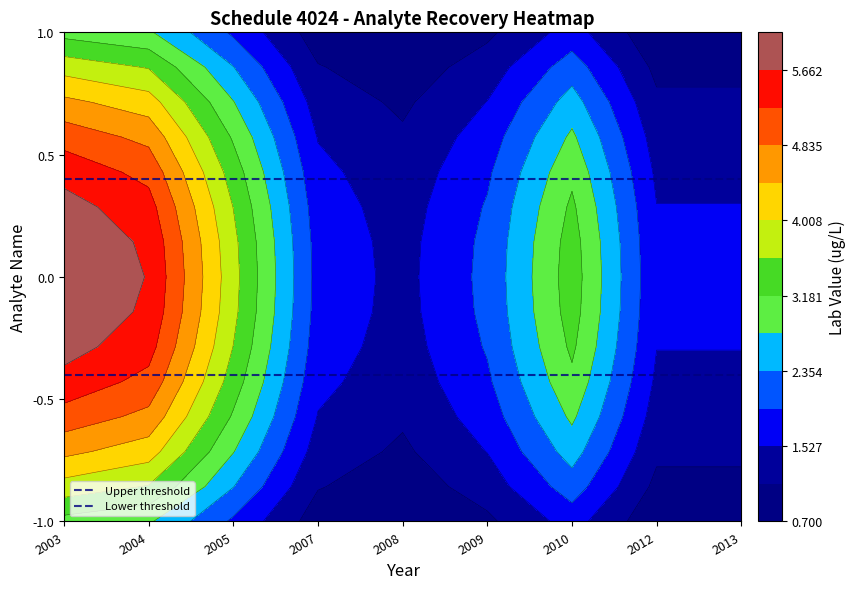

At which label is Lower threshold closest to 0?

2003